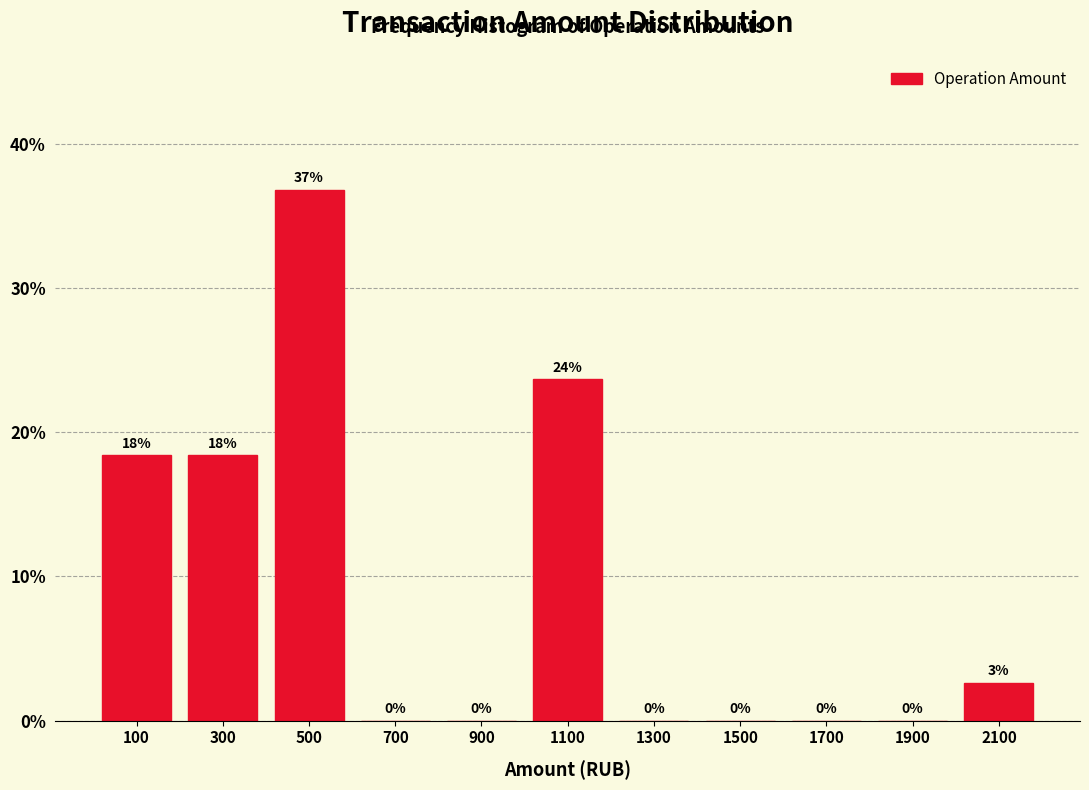

Over which range of the x-axis is the bar tallest?

400 to 600